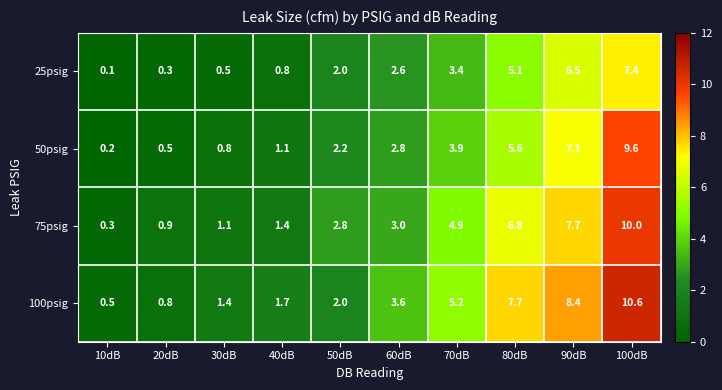

Rank the series at 30dB from lowest to highest value.

25psig, 50psig, 75psig, 100psig